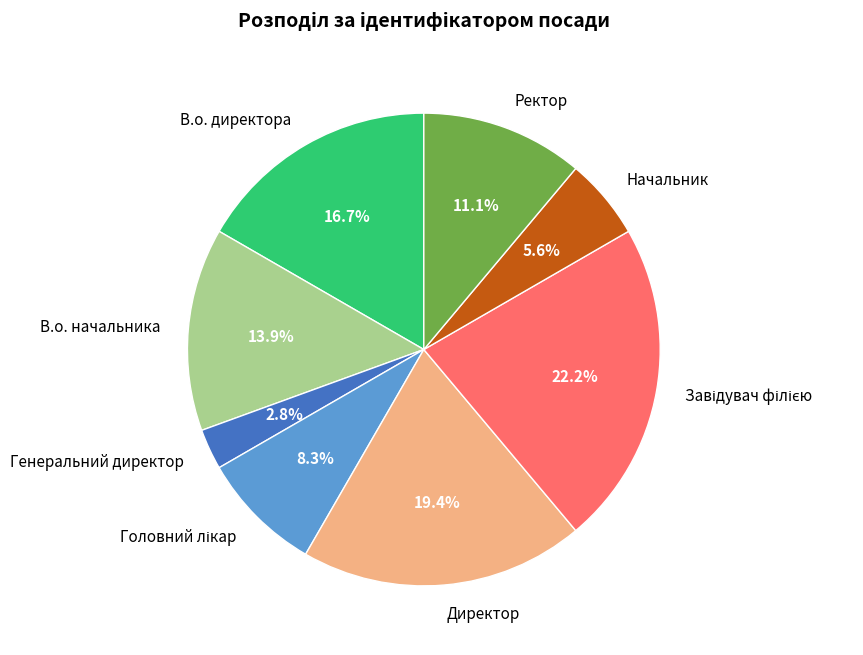

Do Директор and Генеральний директор together represent more than half of the pie?

No